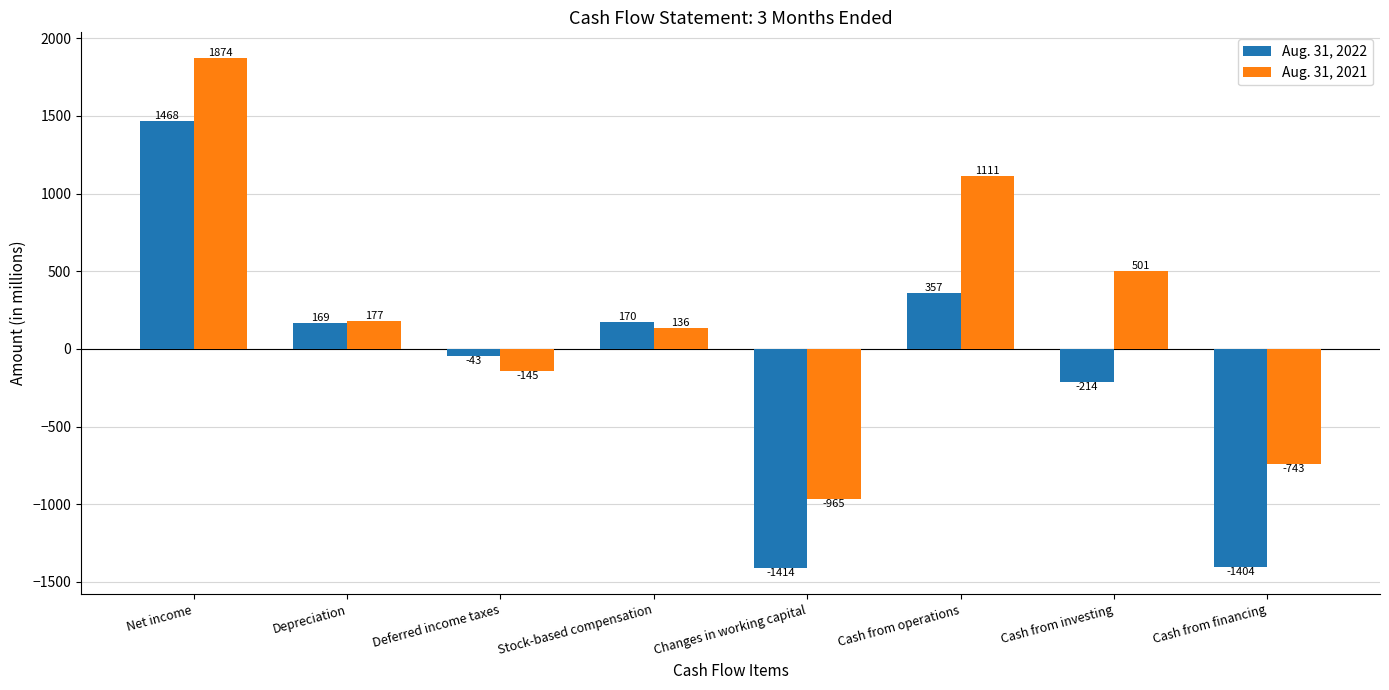

Which category has the highest value across all series?

Net income